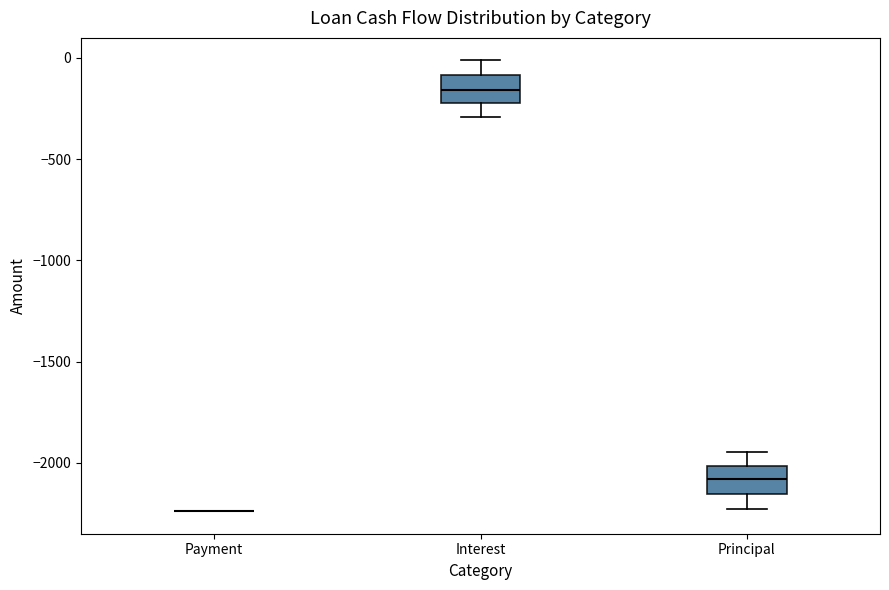

Reading left to right, transcribe this box plot: for each box, give where its median line is, the range the box spans, and where its two whiskers end, as read against the y-axis. The values are not printed on the chart, so give them approximately, as read against the axis.

Payment: box collapsed to a line at -2250, whiskers -2250 to -2250
Interest: median -150, box -250 to -100, whiskers -300 to 0
Principal: median -2100, box -2150 to -2000, whiskers -2250 to -1950